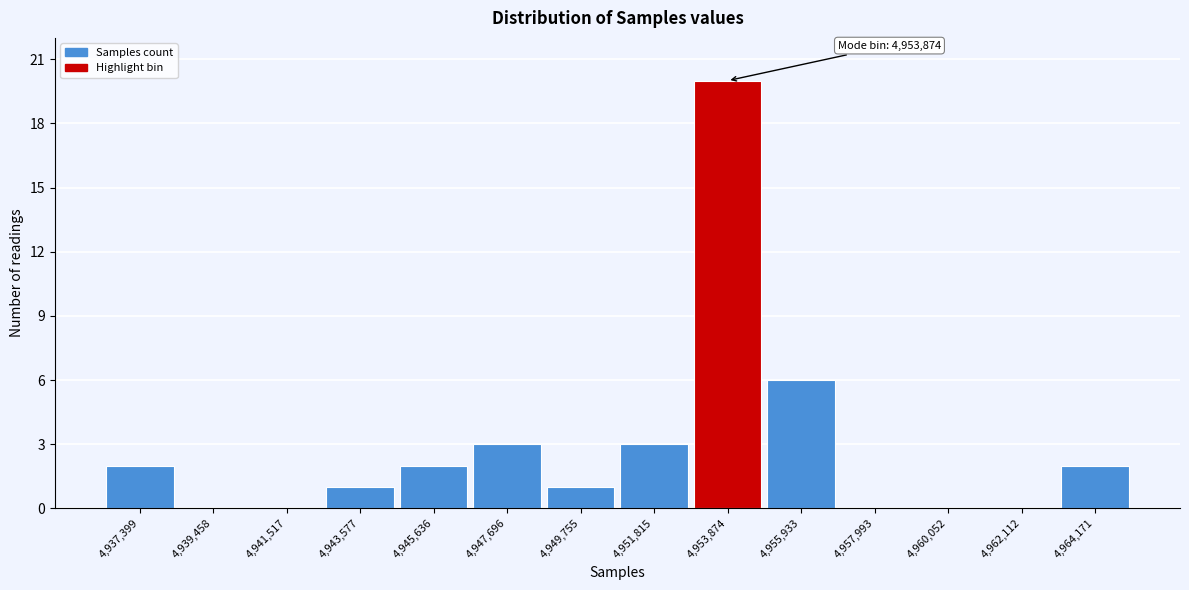

Reading left to right, what are all the values shown in this chart?

4,937,399=2	4,939,458=0	4,941,517=0	4,943,577=1	4,945,636=2	4,947,696=3	4,949,755=1	4,951,815=3	4,953,874=20	4,955,933=6	4,957,993=0	4,960,052=0	4,962,112=0	4,964,171=2